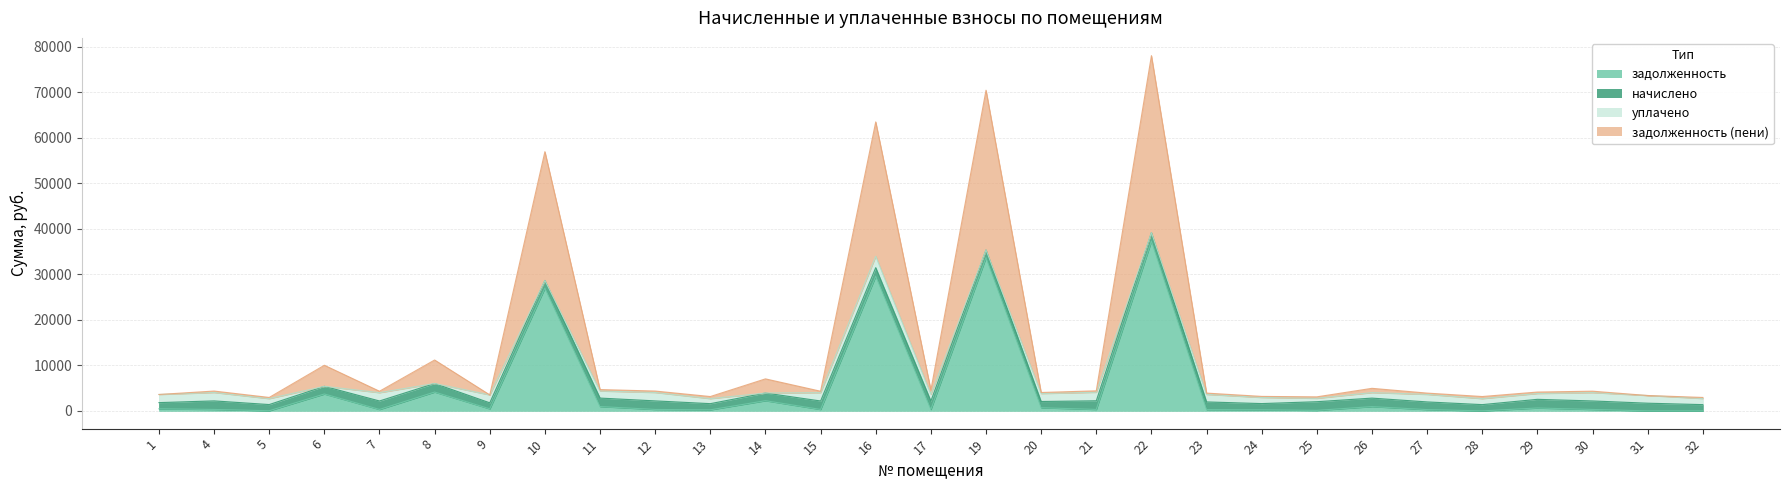

Is it true that задолженность (пени) equals 3919.4 at 14?

True